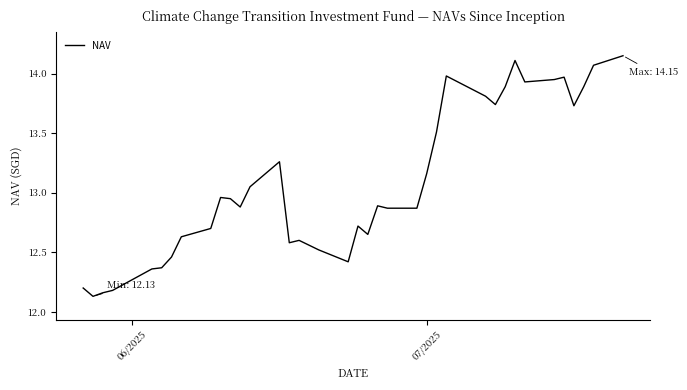

What is the maximum value shown in the chart?

14.2